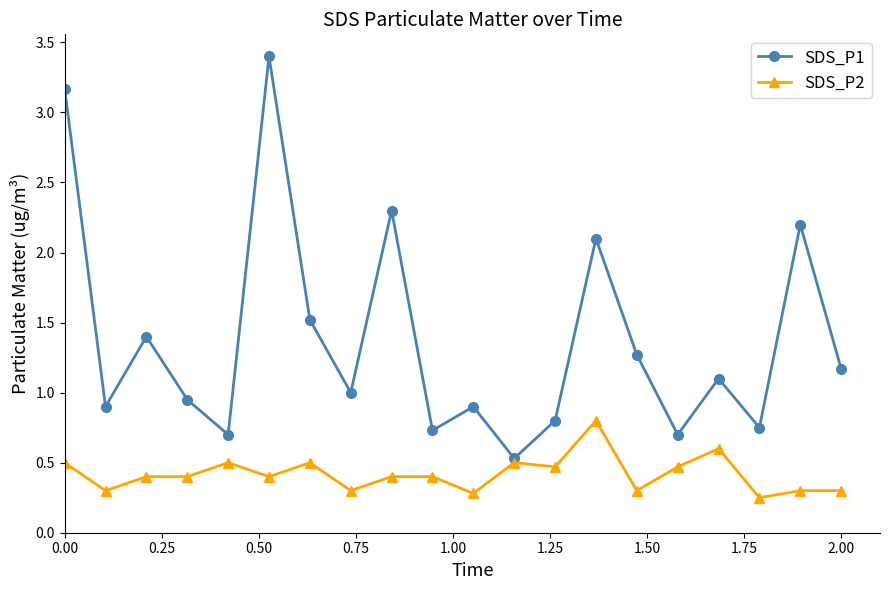

True or false: SDS_P2 and SDS_P1 cross at least once.

False